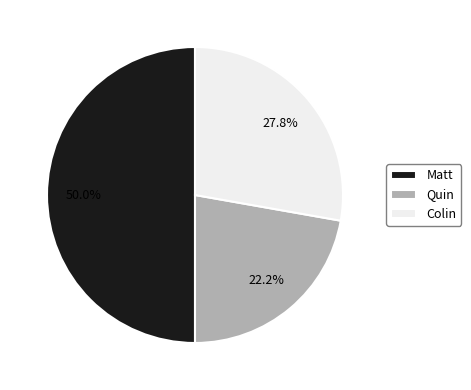

Is it true that Colin is 28% of the pie?

True